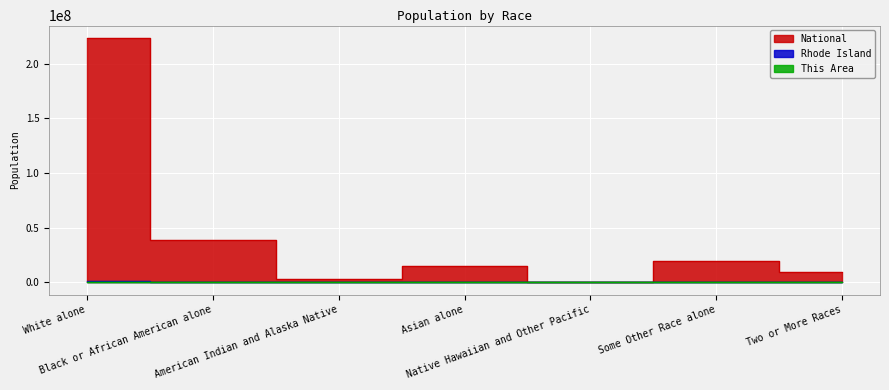

How many lines are shown in the chart?

3